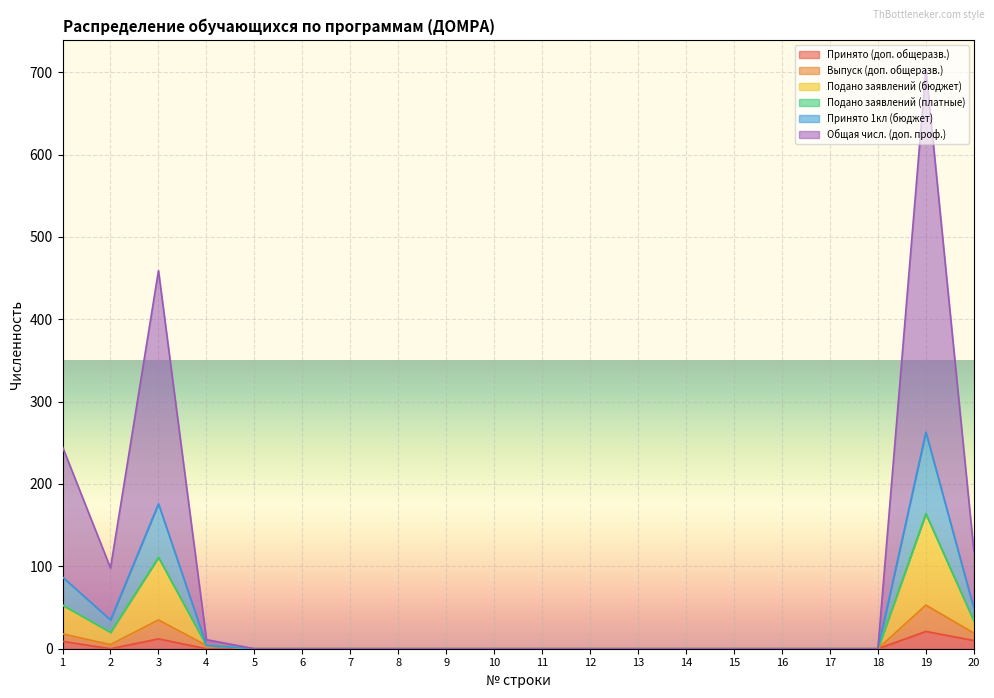

True or false: Принято 1кл (бюджет) and Принято (доп. общеразв.) cross at least once.

False